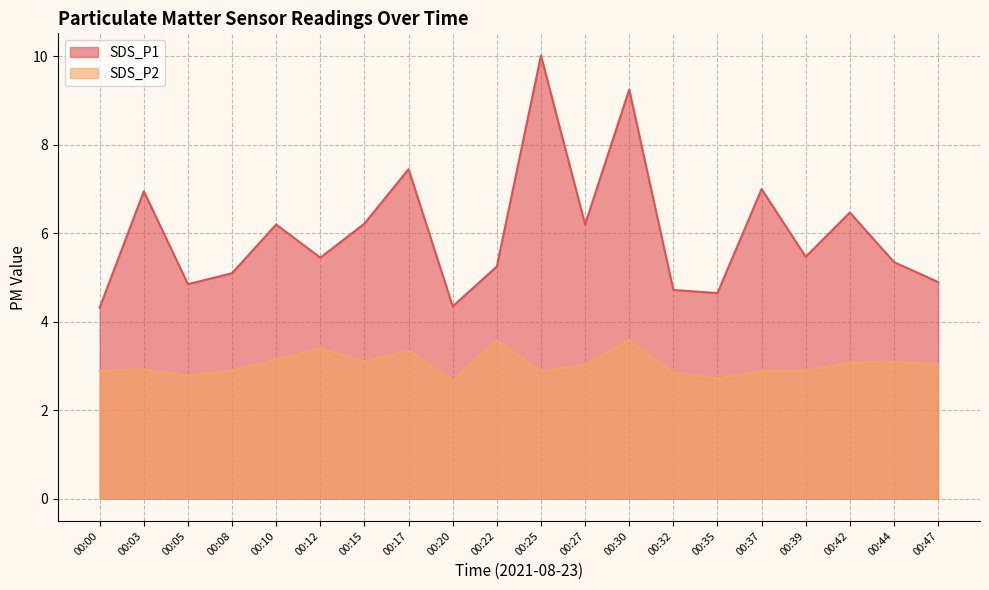

True or false: SDS_P2 and SDS_P1 intersect in this chart.

False